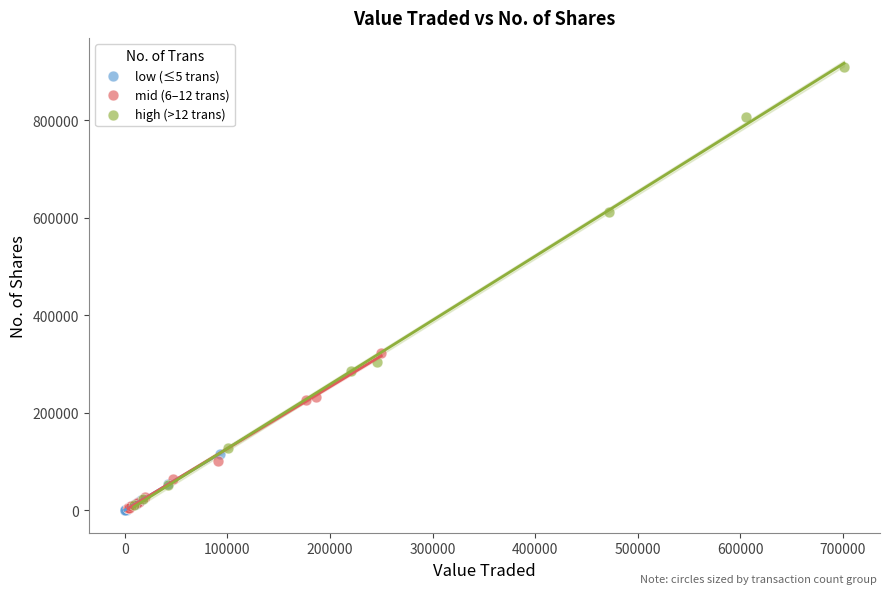

What are all the series names shown in the legend?

low (≤5 trans), mid (6–12 trans), high (>12 trans)